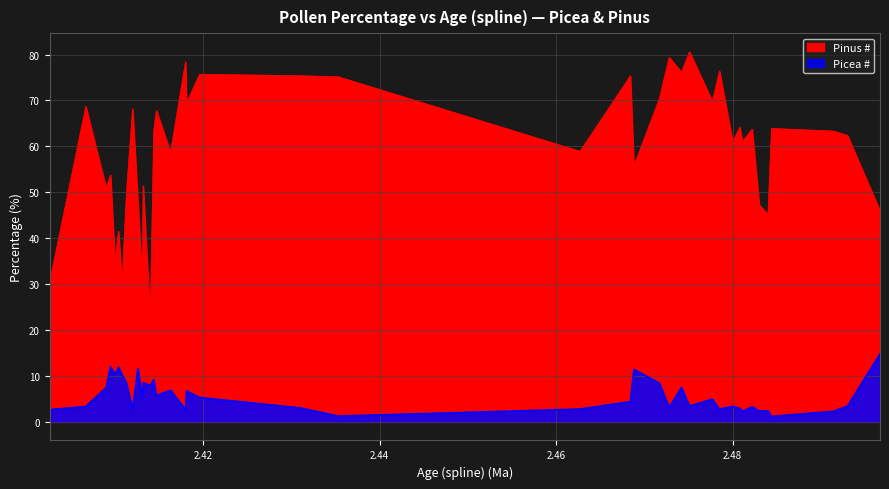

Reading left to right, extract all data points from this chart.

Picea #: 2.4026=2.7	2.4067=3.4	2.409=7.5	2.4095=12.1	2.41=10.4	2.4104=11.9	2.4108=10.3	2.4113=8.5	2.412=2.8	2.4126=11.7	2.4131=5.0	2.4132=8.6	2.414=8.0	2.4144=9.2	2.4147=5.8	2.4163=6.9	2.418=2.7	2.4181=6.8	2.4196=5.4	2.431=3.1	2.4353=1.3	2.4627=2.8	2.4684=4.4	2.4688=11.5	2.4717=8.5	2.4728=3.2	2.4742=7.6	2.4751=3.5	2.4777=5.0	2.4785=2.8	2.48=3.4	2.4808=3.0	2.4811=2.3	2.4822=3.3	2.483=2.4	2.484=2.4	2.4844=1.2	2.4914=2.3	2.493=3.5	2.4967=14.9
Pinus #: 2.4026=30.4	2.4067=68.7	2.409=50.9	2.4095=53.7	2.41=34.8	2.4104=41.5	2.4108=29.8	2.4113=49.7	2.412=68.2	2.4126=48.0	2.4131=30.0	2.4132=51.4	2.414=22.1	2.4144=63.4	2.4147=67.8	2.4163=58.7	2.418=78.4	2.4181=69.4	2.4196=75.7	2.431=75.4	2.4353=75.2	2.4627=58.9	2.4684=75.4	2.4688=55.7	2.4717=70.4	2.4728=79.4	2.4742=76.1	2.4751=80.6	2.4777=69.8	2.4785=76.4	2.48=61.0	2.4808=64.2	2.4811=61.0	2.4822=63.7	2.483=47.3	2.484=45.2	2.4844=63.9	2.4914=63.3	2.493=62.4	2.4967=45.9